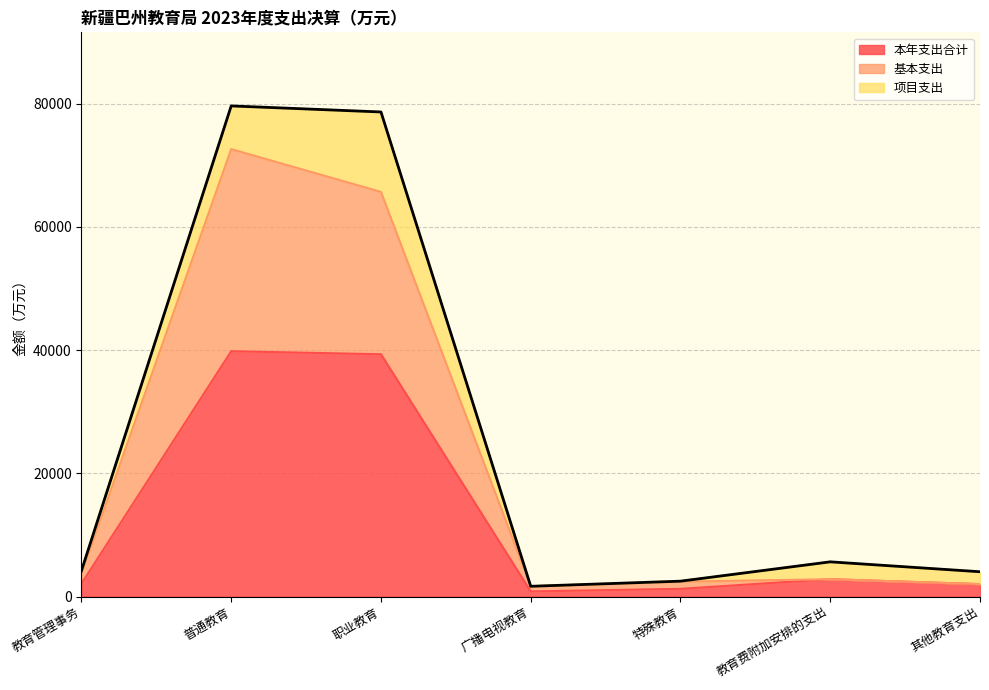

At which category is the sum across all series the highest?

普通教育